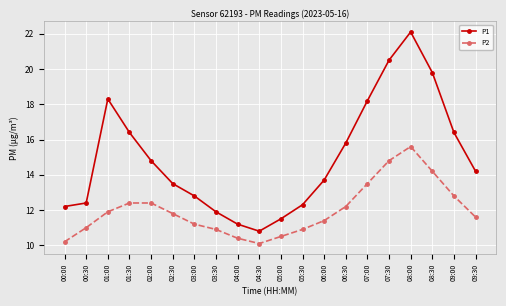

The value of P1 at 08:30 is 32.4. True or false?

False